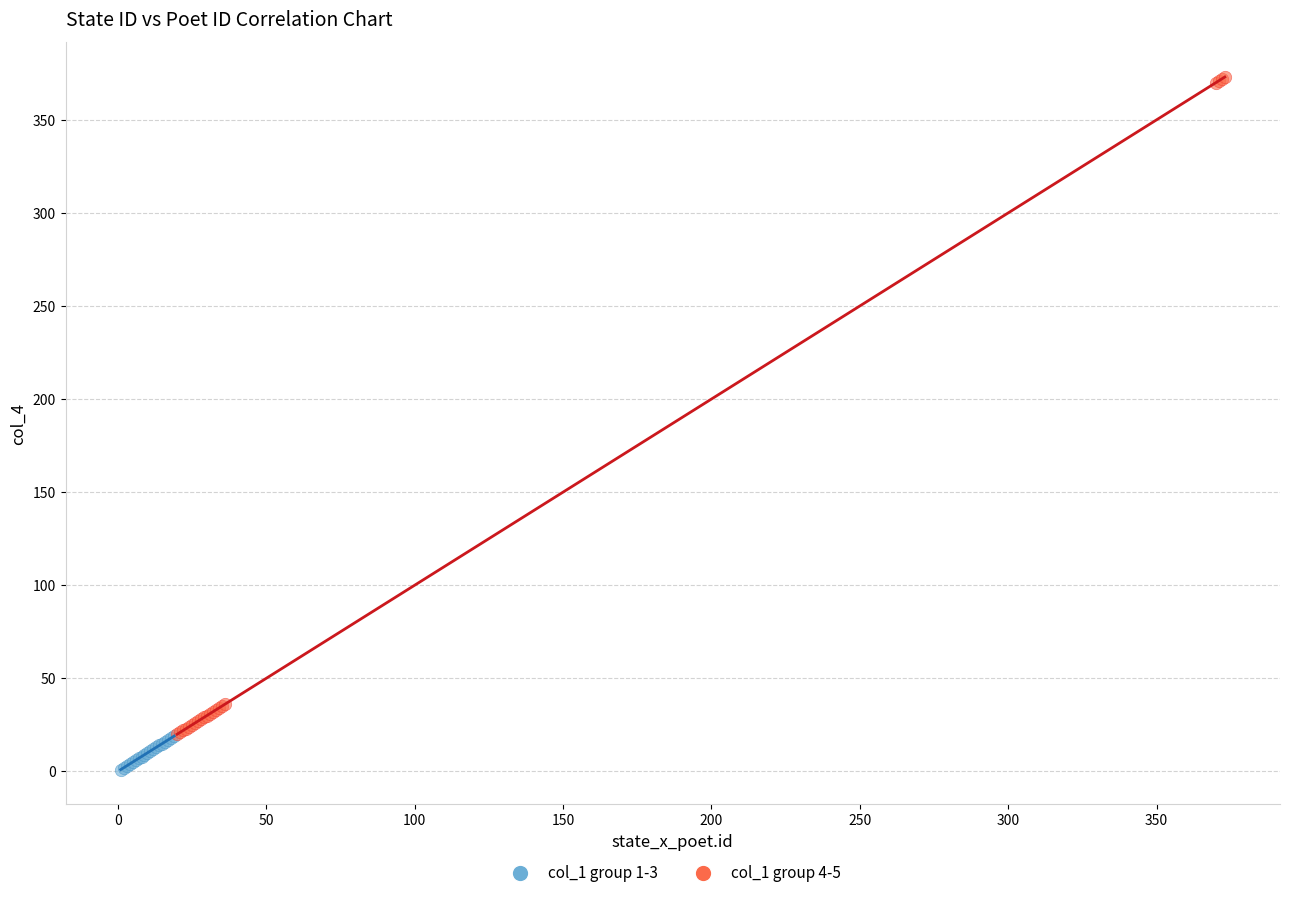

Which series reaches the minimum Y coordinate?

col_1 group 1-3